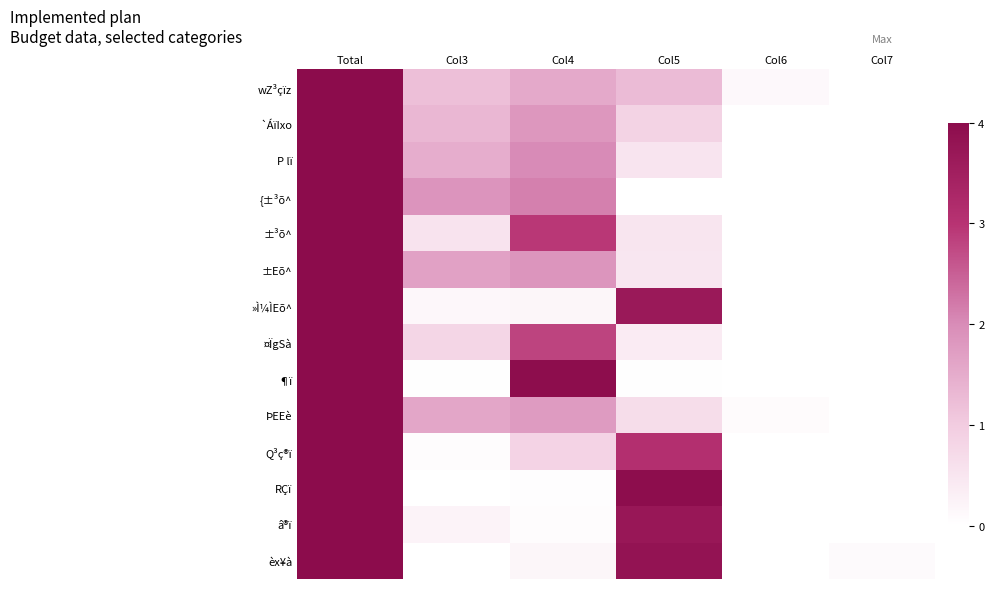

At which category is the sum across all series the highest?

Total